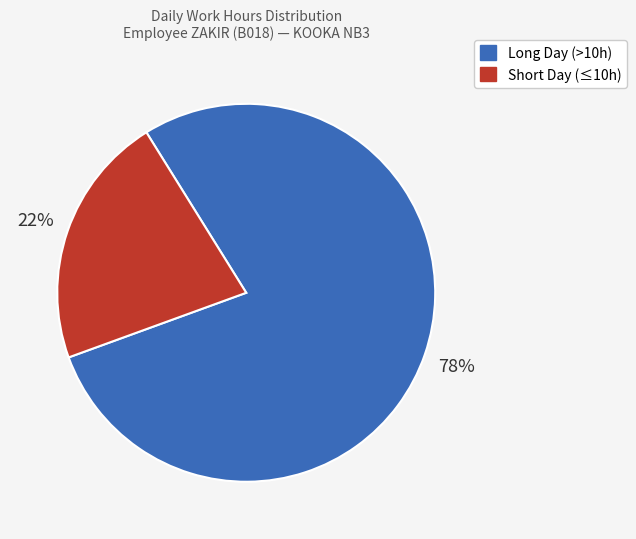

To the nearest percent, what is the average slice percentage?

50%